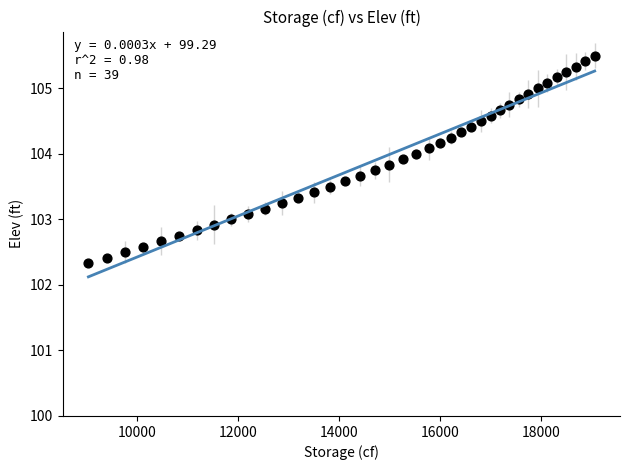

What is the range of X values (max minus min)?

10027.7